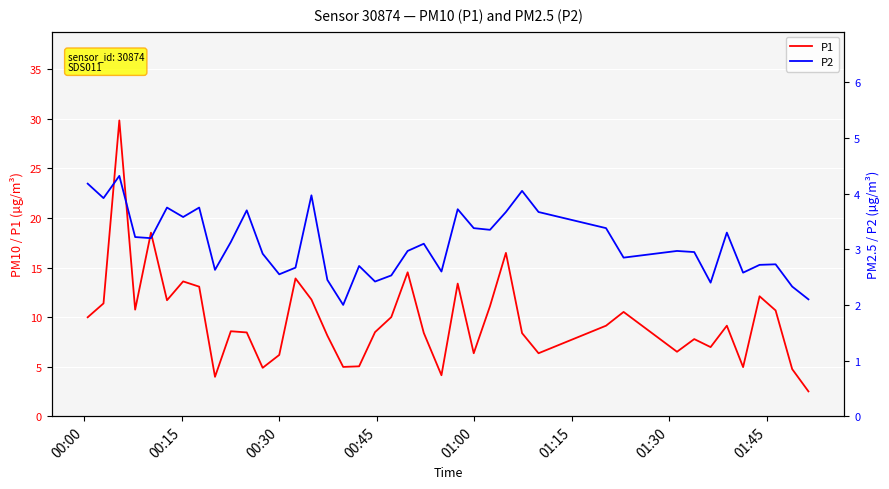

List the series in order of their overall mean, lowest first.

P2, P1